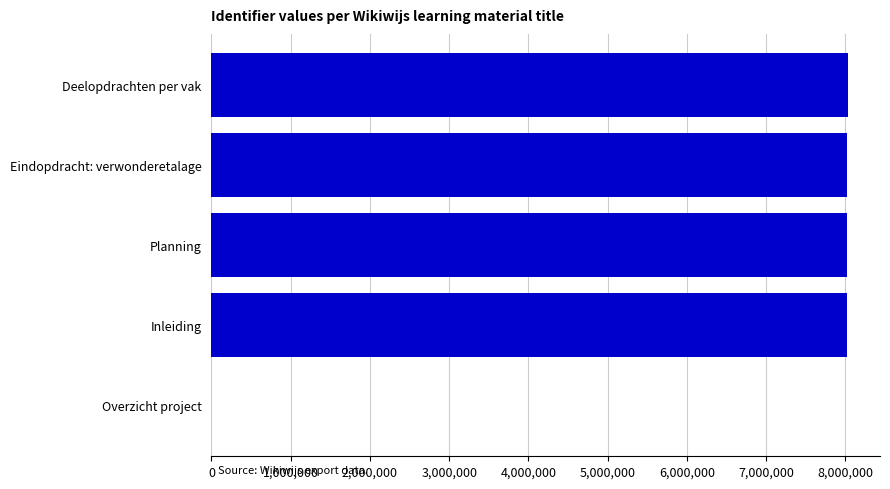

Which has a higher value, Overzicht project or Inleiding?

Inleiding